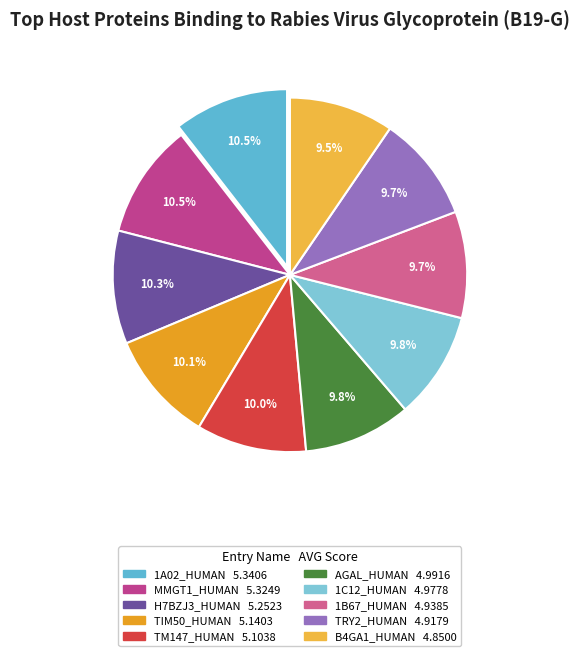

Which slice is the largest?

1A02_HUMAN